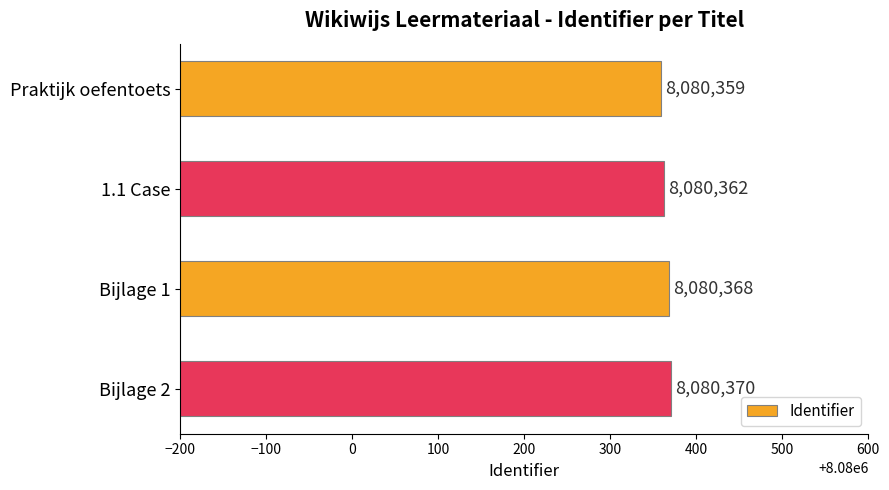

What is the sum of all values?

32321459